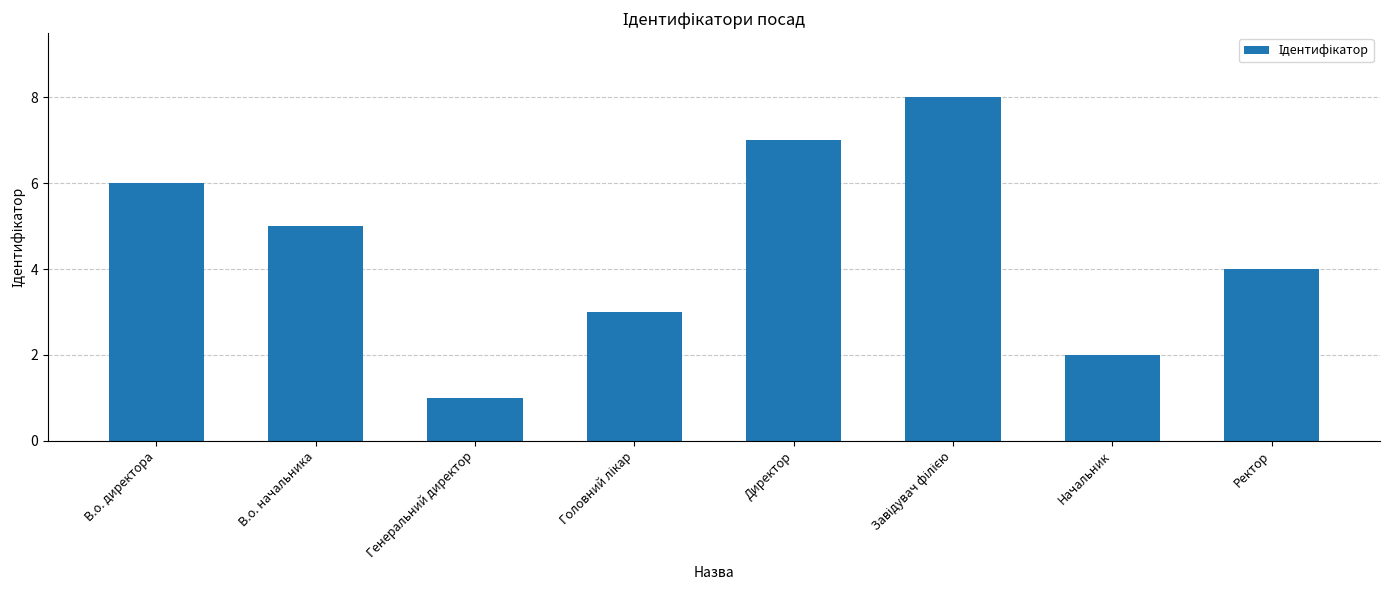

What is the value of the 3rd bar from the left?

1